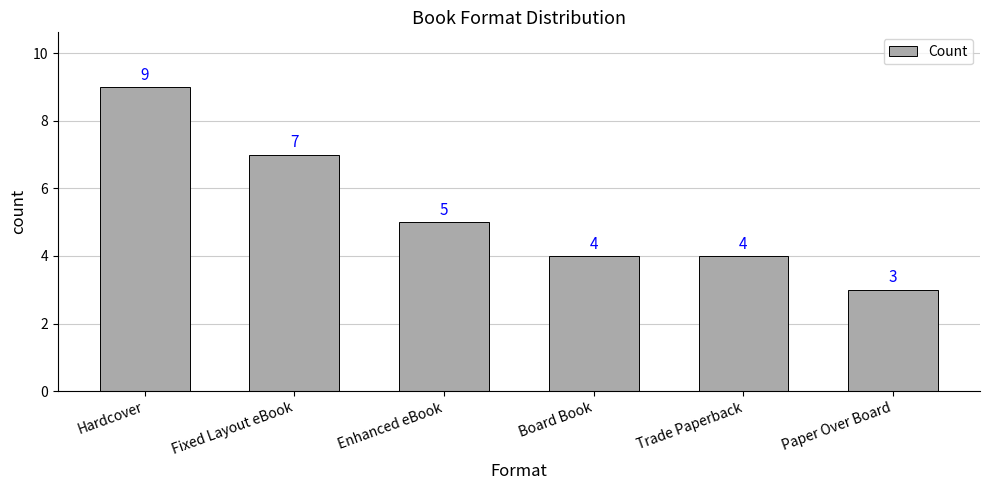

Count the number of data series in this chart.

1